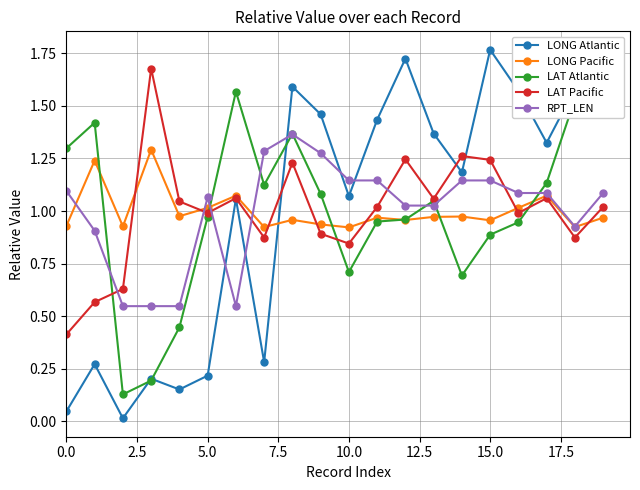

Which series has the widest spread of values?

LONG Atlantic